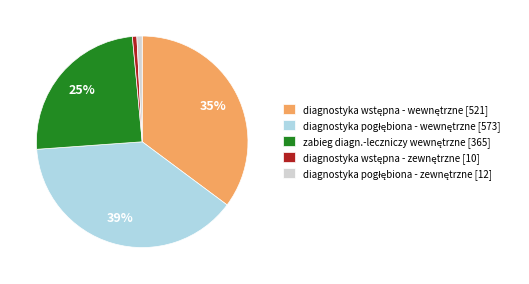

Does any single category account for the majority?

No